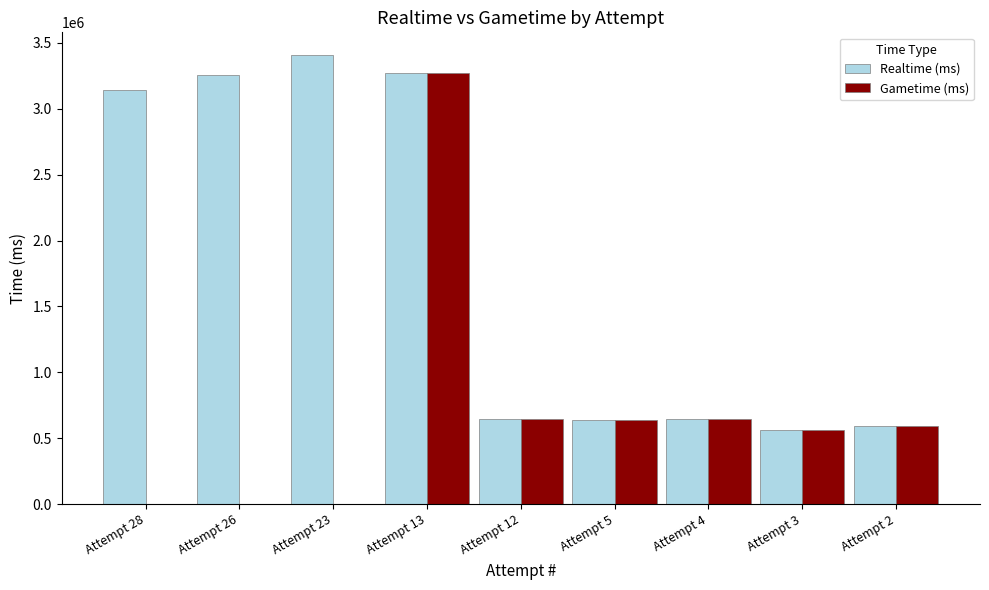

At which category does the chart reach its peak across all series?

Attempt 23